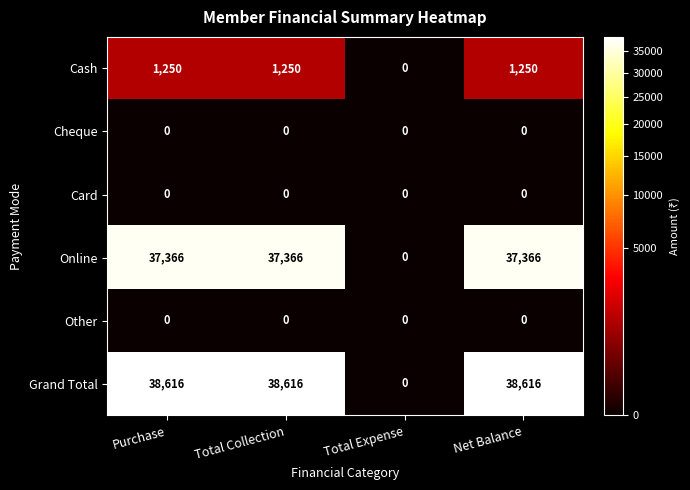

Which series has the largest range (max minus min)?

Grand Total